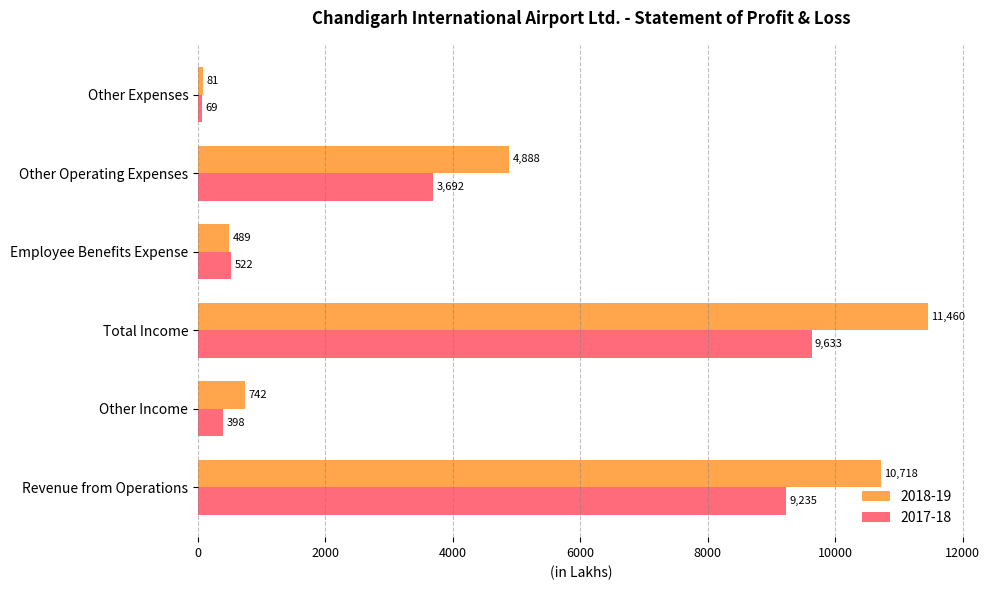

At which category is the sum across all series the highest?

Total Income